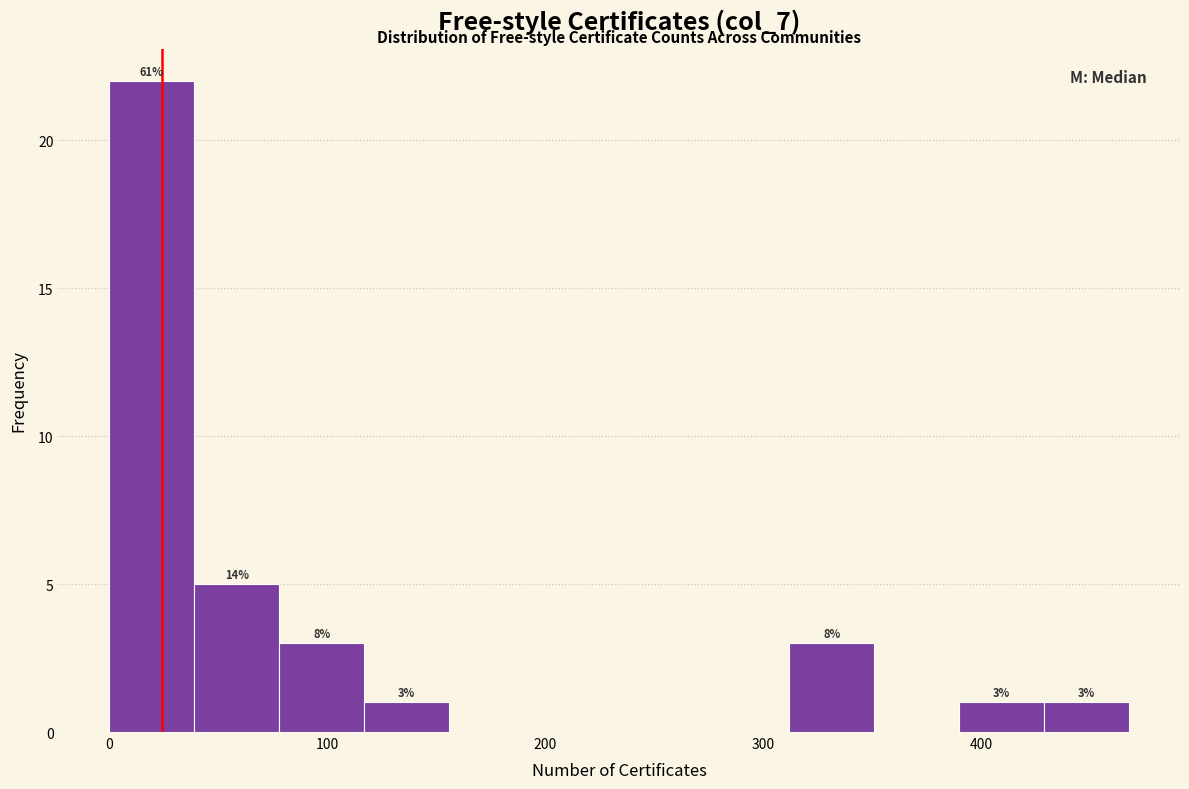

Read against the x-axis, roughly where is the centre of the tallest bar?

20